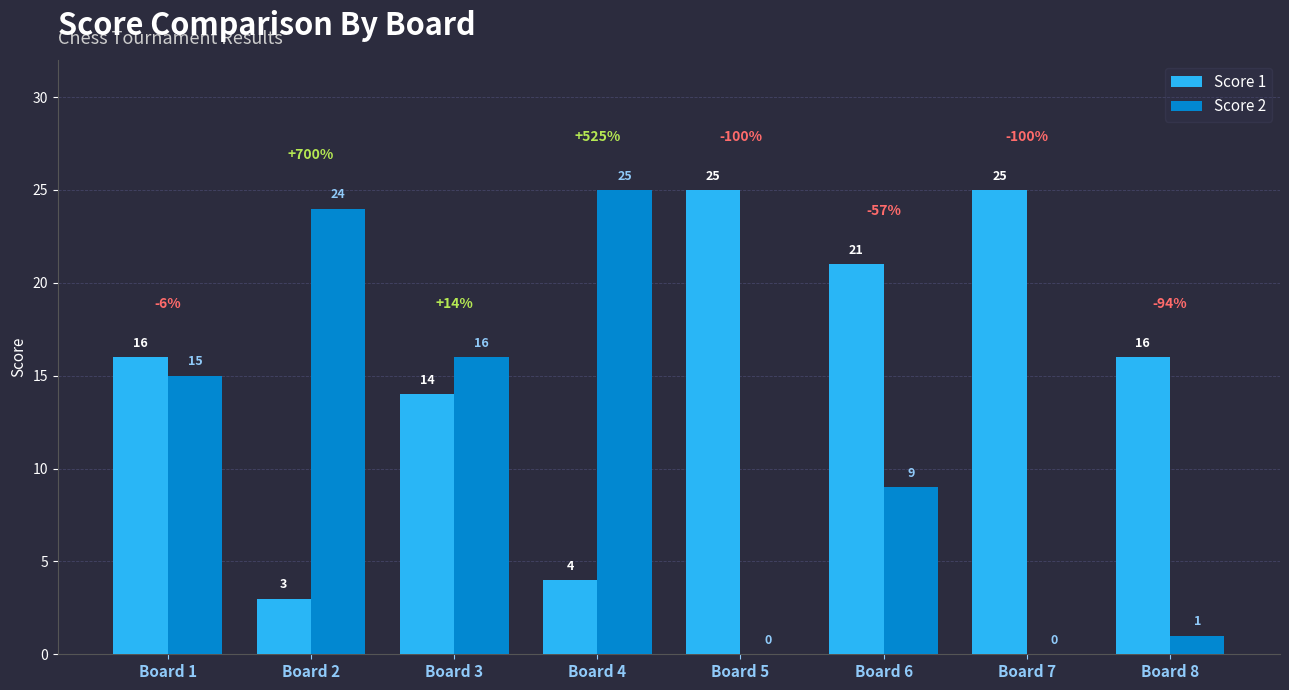

Reading left to right, transcribe all the data shown in this chart.

Score 1: Board 1=16	Board 2=3	Board 3=14	Board 4=4	Board 5=25	Board 6=21	Board 7=25	Board 8=16
Score 2: Board 1=15	Board 2=24	Board 3=16	Board 4=25	Board 5=0	Board 6=9	Board 7=0	Board 8=1